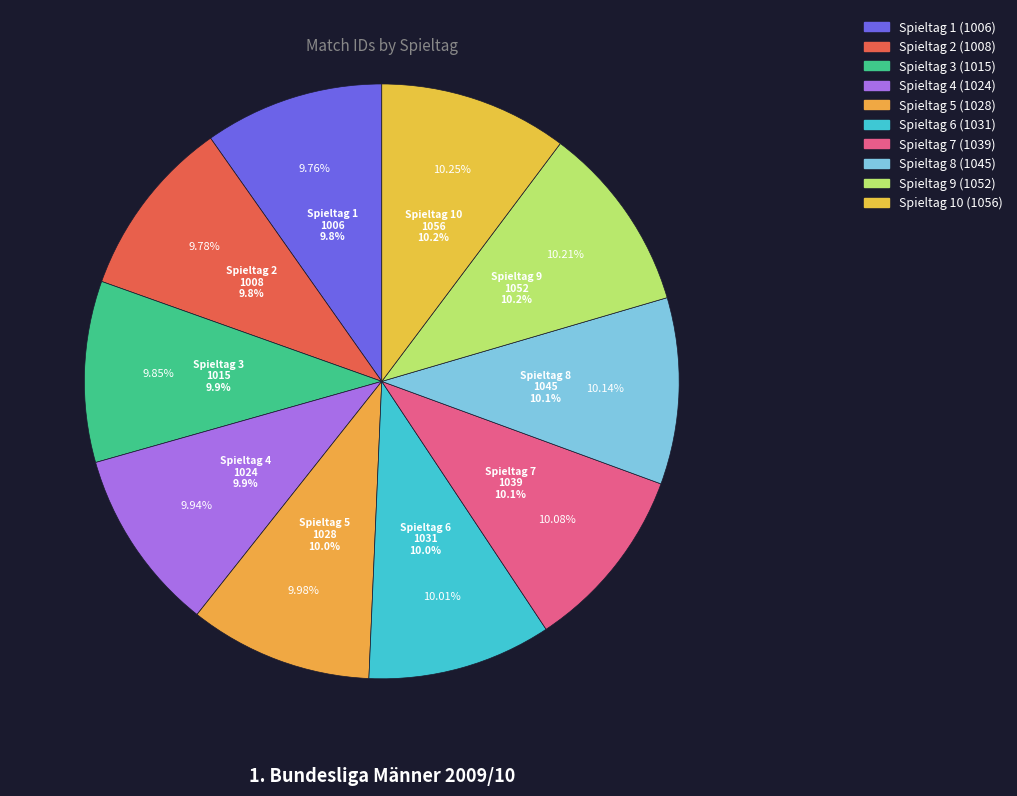

How many segments does this pie chart have?

10